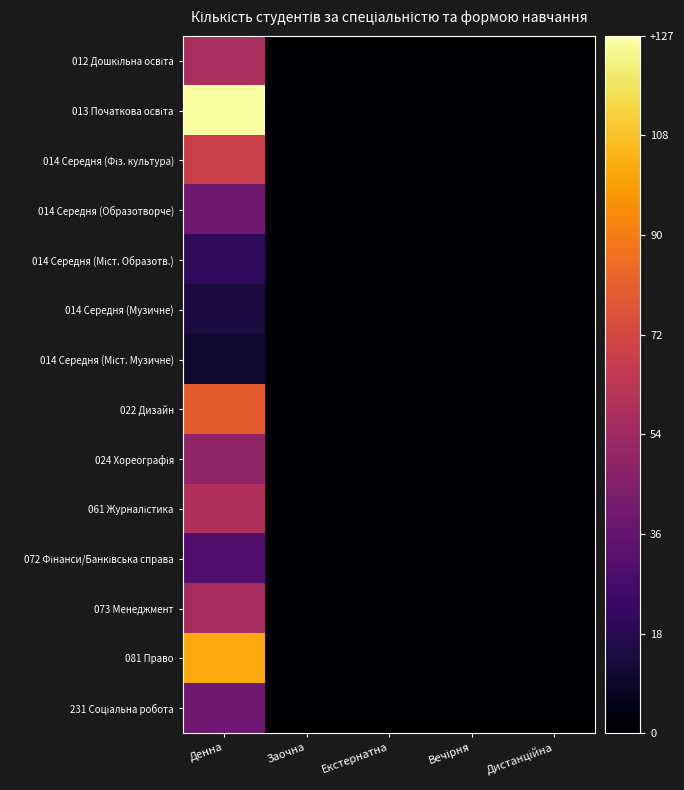

At how many categories does at least one series exceed 82?

1